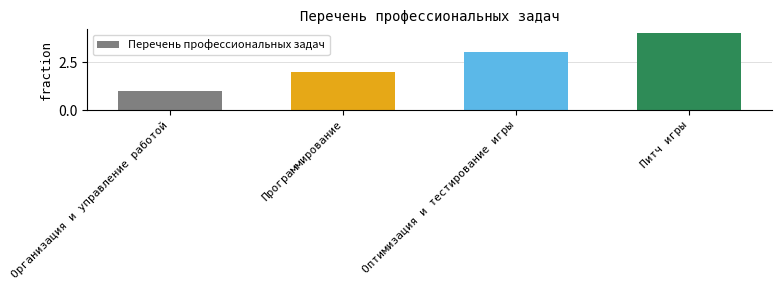

Reading left to right, transcribe all the data shown in this chart.

1	2	3	4